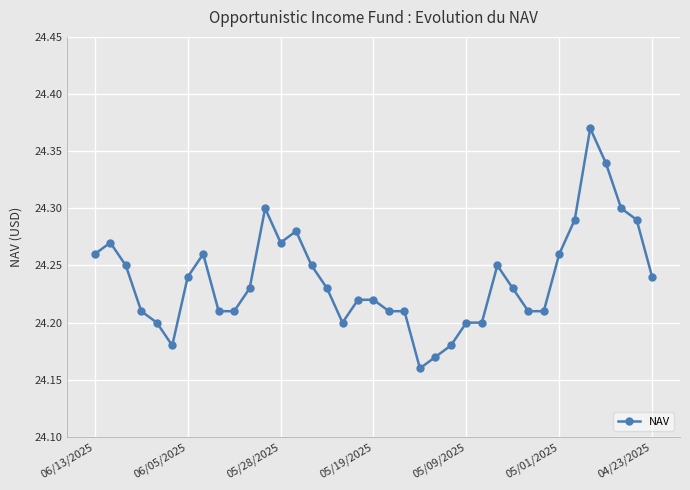

True or false: the data has more than 2 interior local peaks.

True